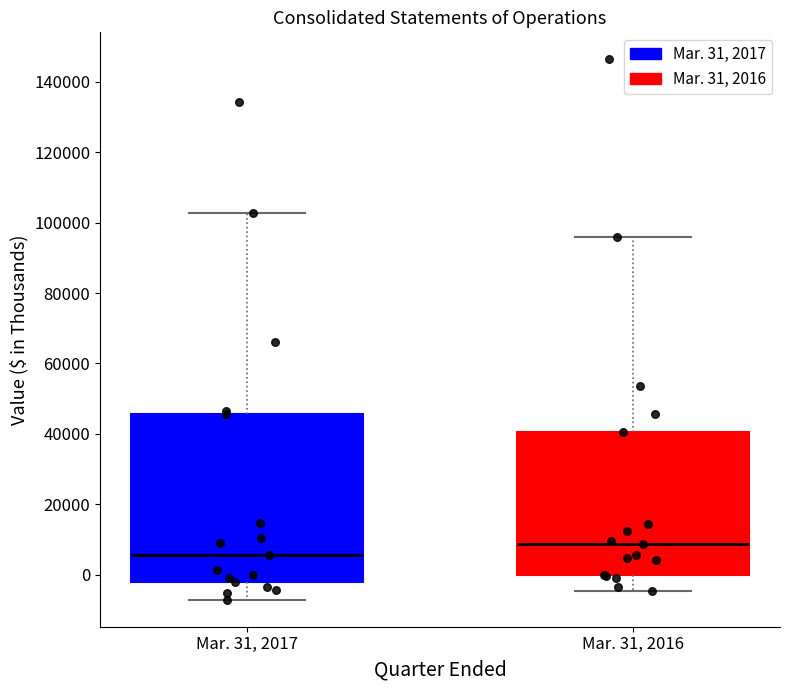

Which box has the lowest median line?

Mar. 31, 2017